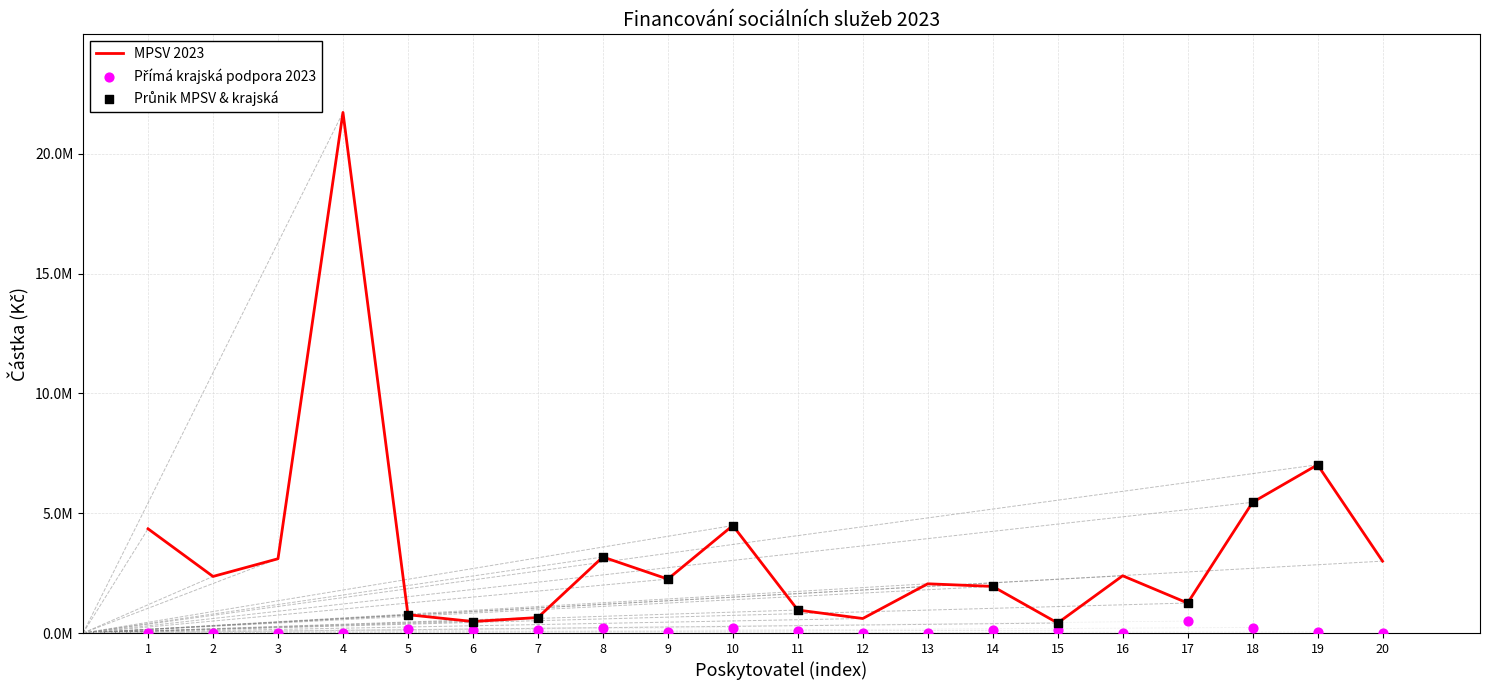

Which series reaches the minimum Y coordinate?

Přímá krajská podpora 2023